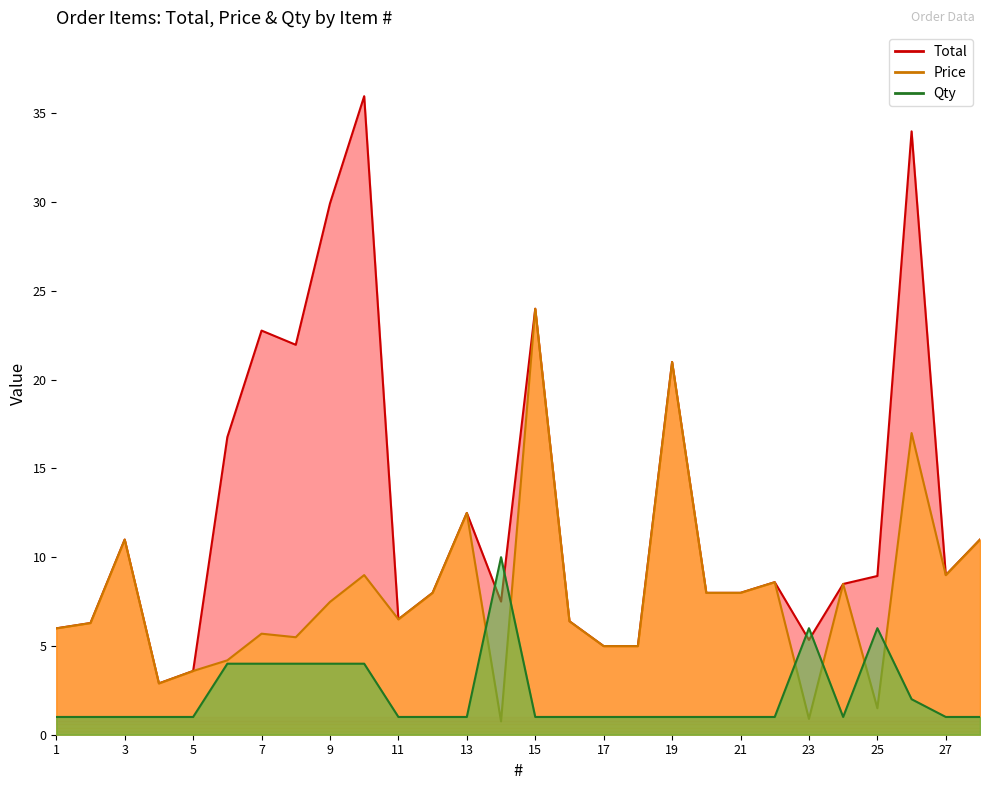

What is the value of the Qty point at the 21st from the left?

1.0